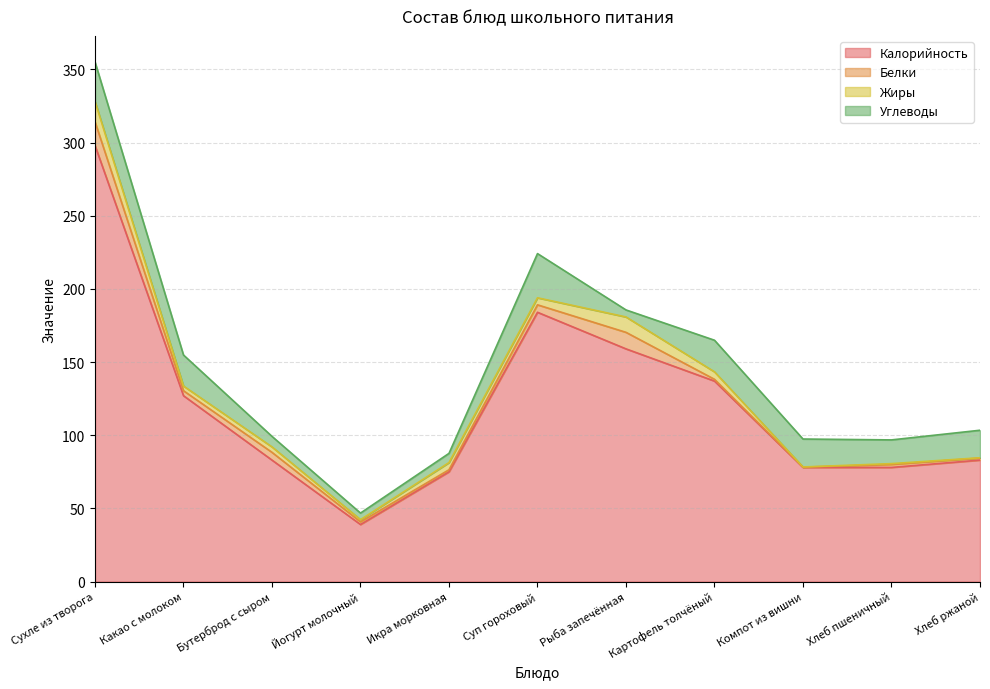

At which category is the sum across all series the highest?

Сухле из творога